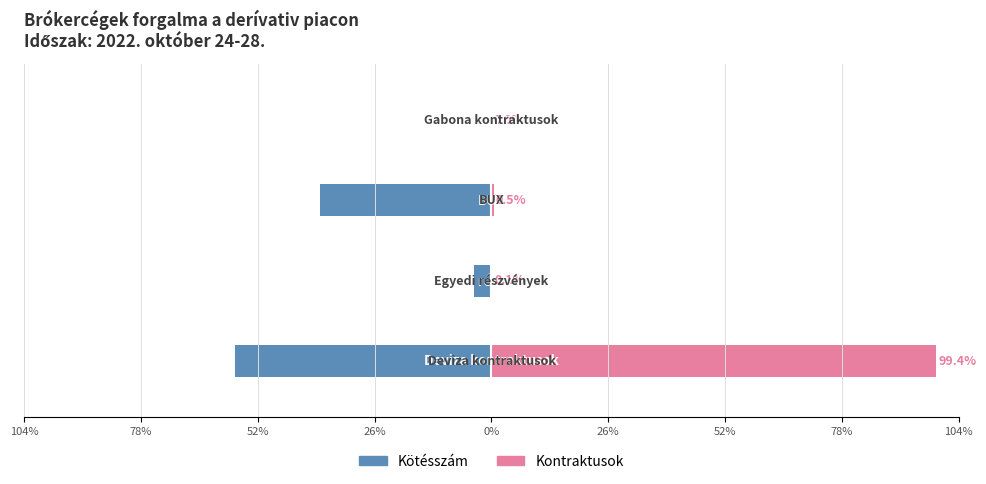

Reading left to right, what are all the values shown in this chart?

Kötésszám: -57.4	-3.9	-38.4	-0.4
Kontraktusok: 99.4	0.1	0.5	0.0